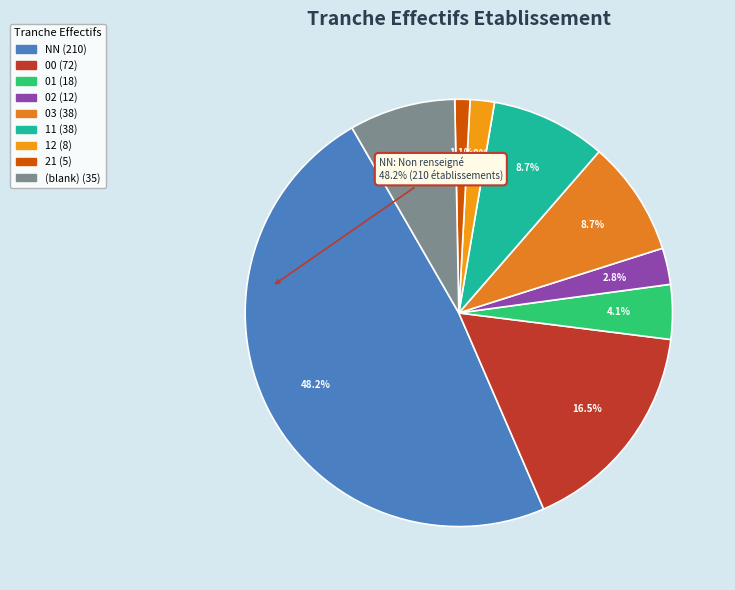

Count the number of slices in the pie.

9